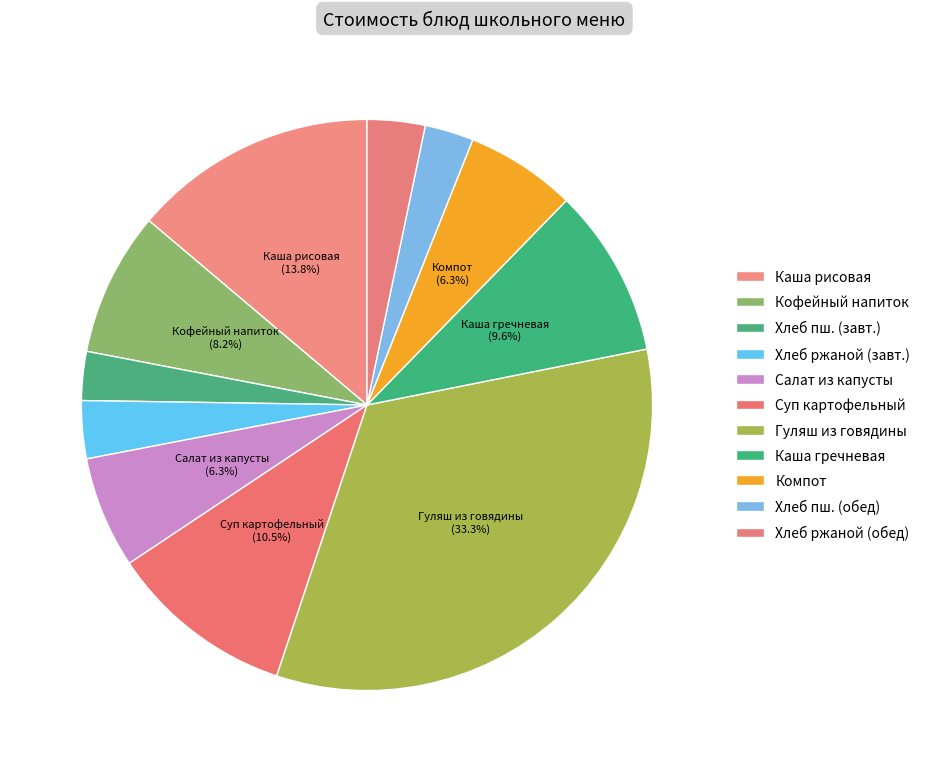

How many segments does this pie chart have?

11